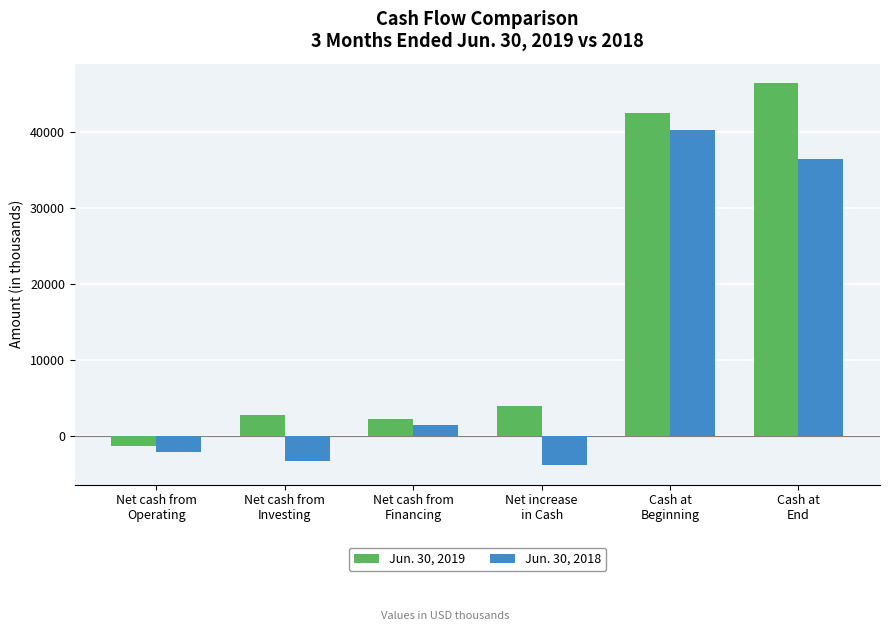

What is the lowest value of the Jun. 30, 2019 series?

-1247